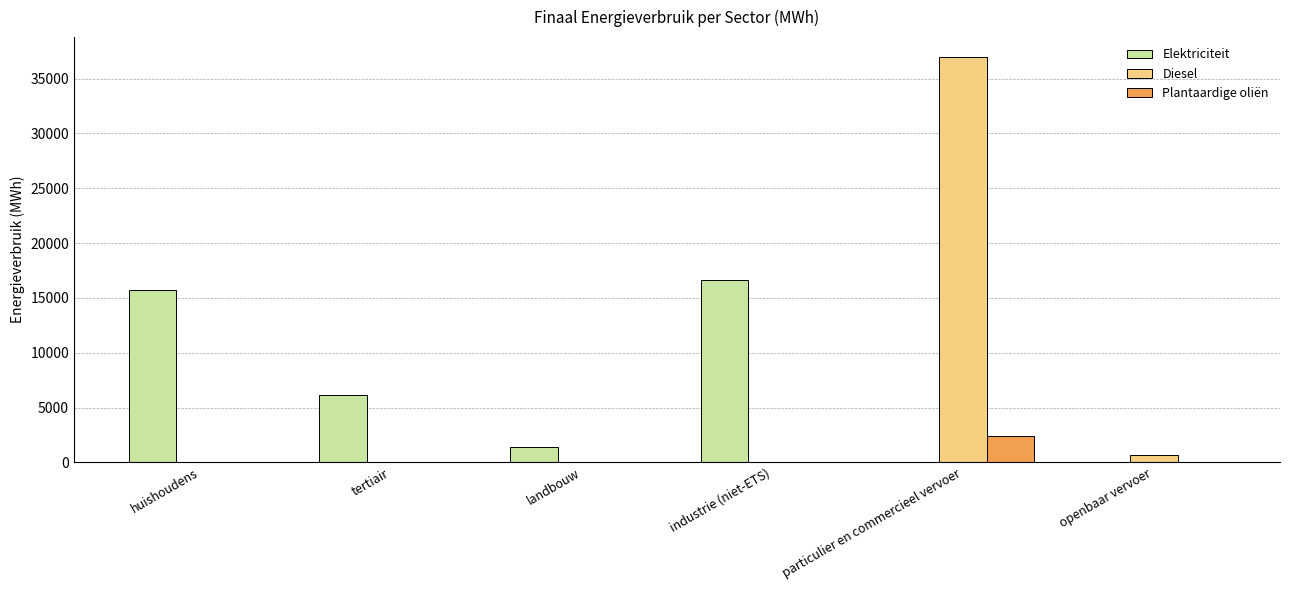

What is the total value across all series at landbouw?

1394.0